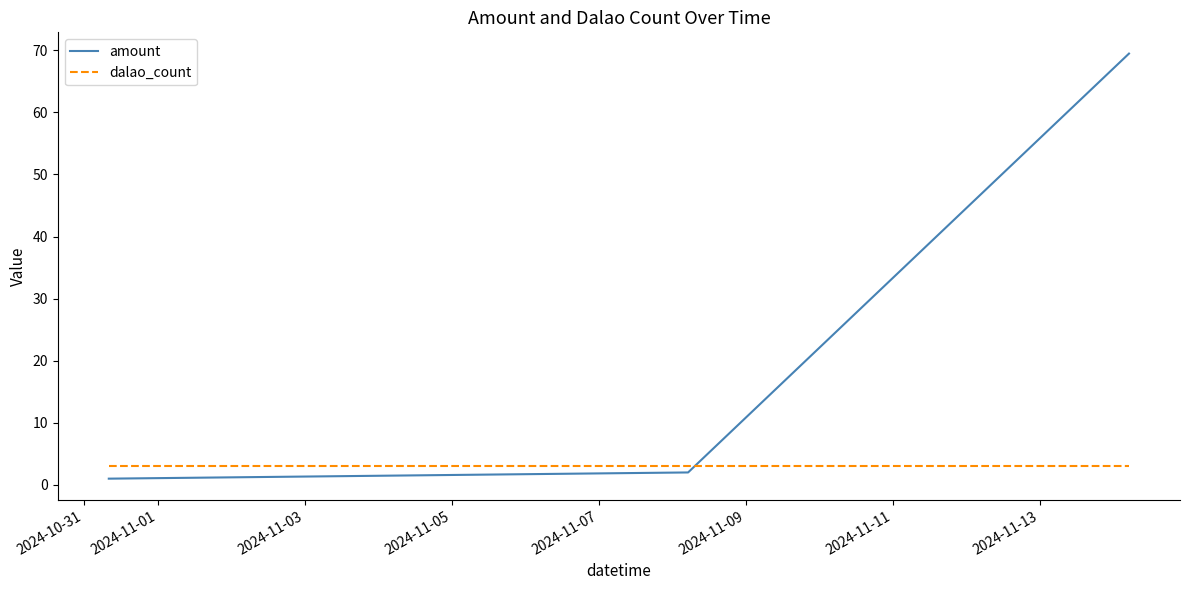

What is the average value of the amount series?

24.2